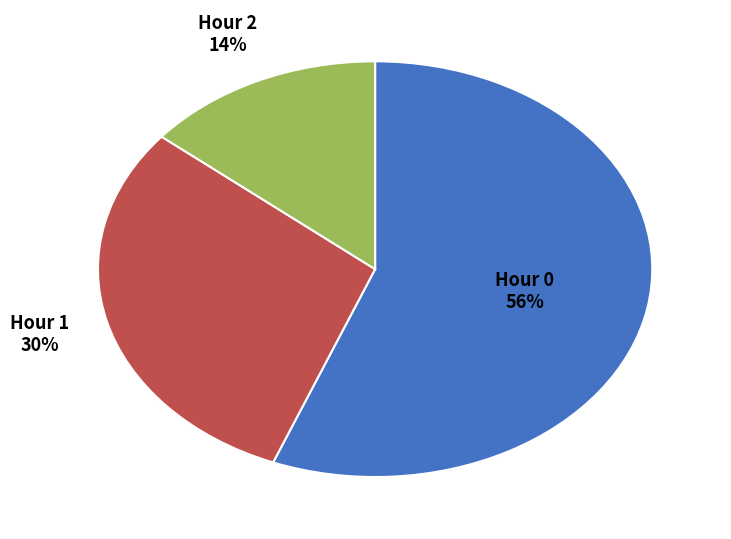

Is there any slice that represents more than half of the pie?

Yes